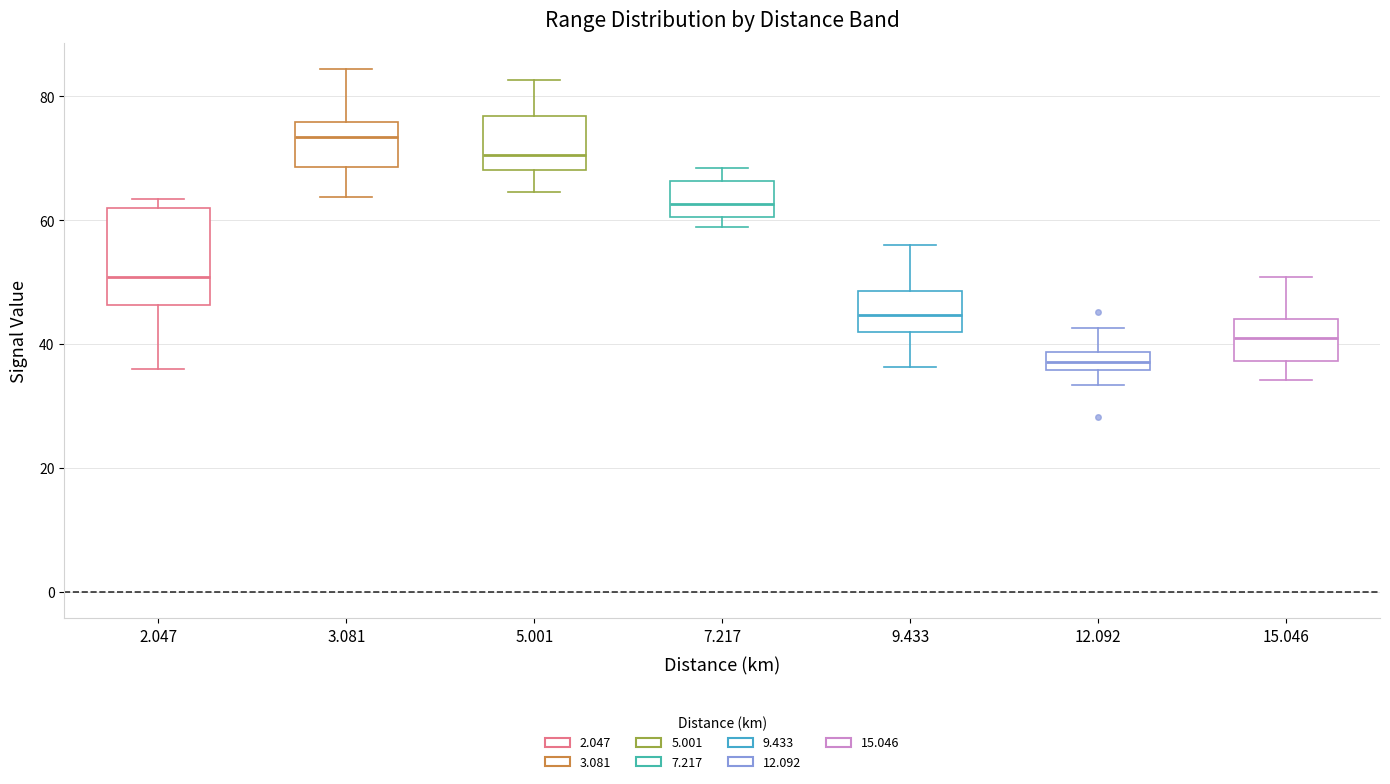

Comparing the boxes themselves (not the whiskers), which one is the tallest?

2.047